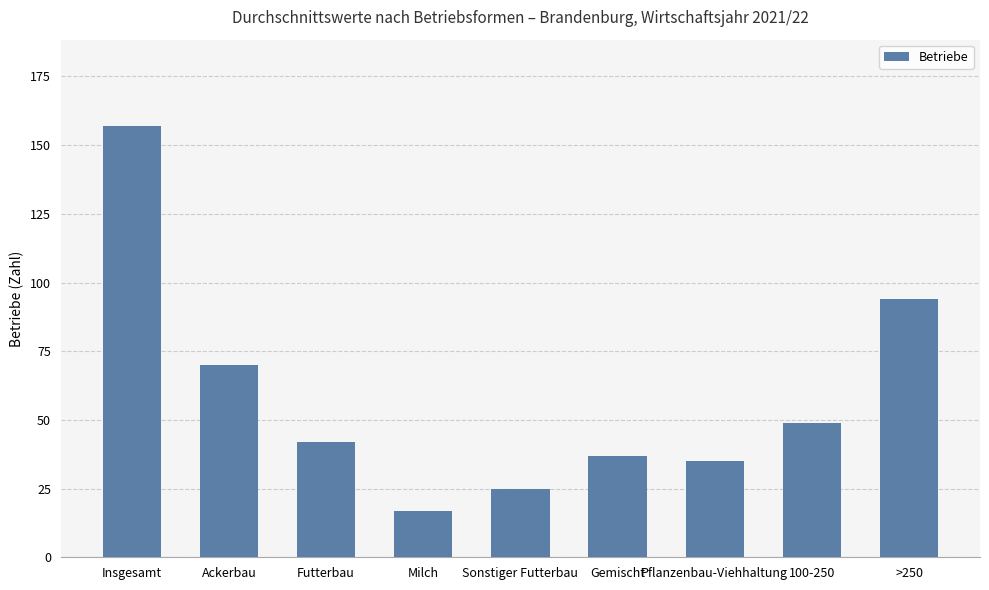

At which label is the value closest to 87?

>250